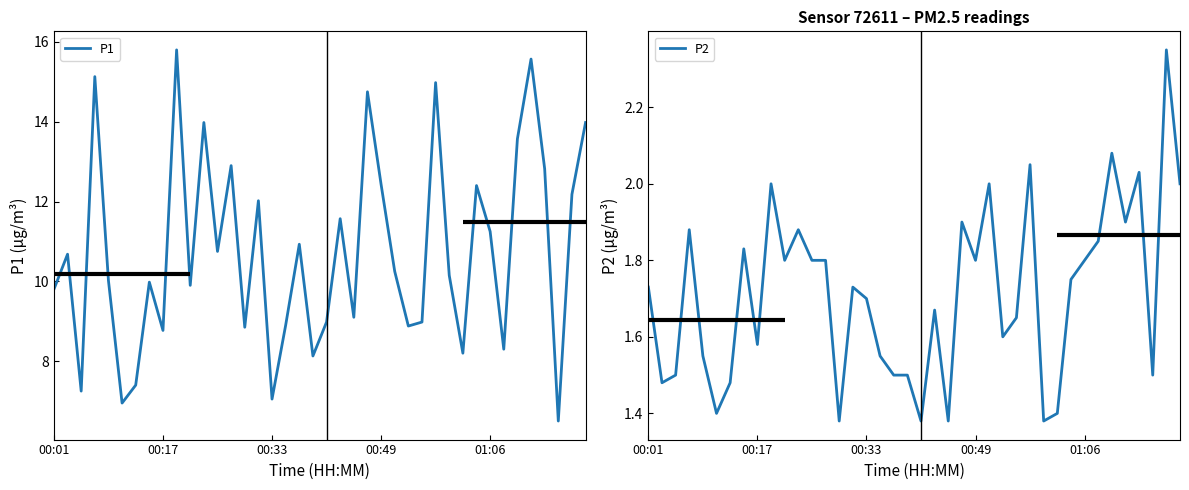

Reading left to right, what are all the values shown in this chart?

P1: 9.8	10.7	7.2	15.1	10.0	7.0	7.4	10.0	8.8	15.8	9.9	14.0	10.8	12.9	8.8	12.0	7.0	8.9	10.9	8.1	9.0	11.6	9.1	14.8	12.4	10.2	8.9	9.0	15.0	10.2	8.2	12.4	11.2	8.3	13.6	15.6	12.8	6.5	12.2	14.0
P2: 1.7	1.5	1.5	1.9	1.6	1.4	1.5	1.8	1.6	2.0	1.8	1.9	1.8	1.8	1.4	1.7	1.7	1.6	1.5	1.5	1.4	1.7	1.4	1.9	1.8	2.0	1.6	1.6	2.0	1.4	1.4	1.8	1.8	1.9	2.1	1.9	2.0	1.5	2.4	2.0